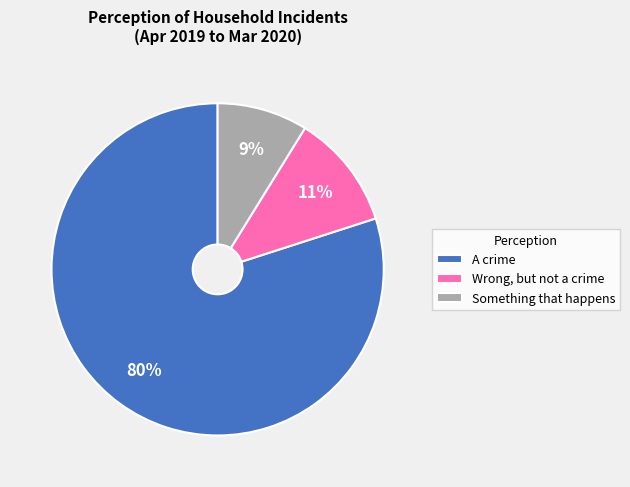

Is it true that A crime is 80% of the pie?

True